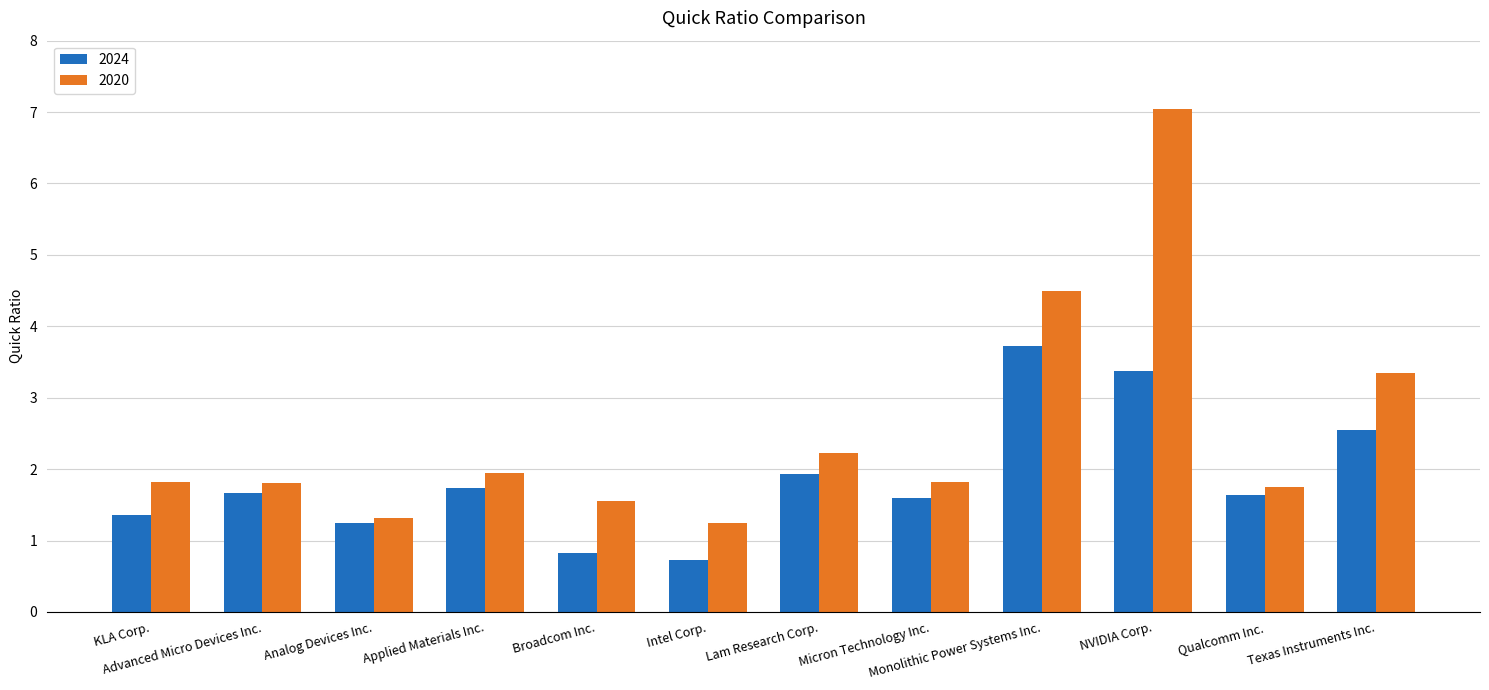

How many values in the 2024 series are below 1?

2